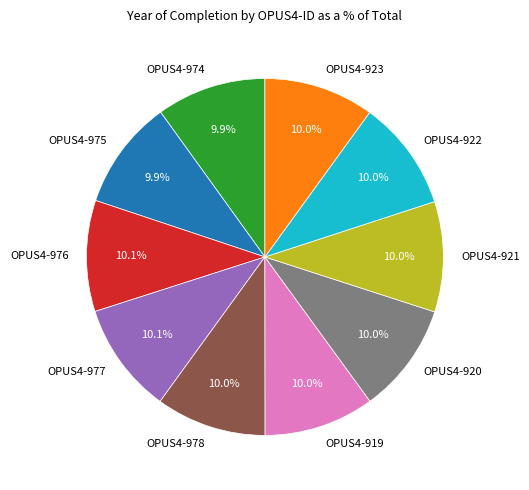

Combined, do OPUS4-977 and OPUS4-921 account for over 50%?

No